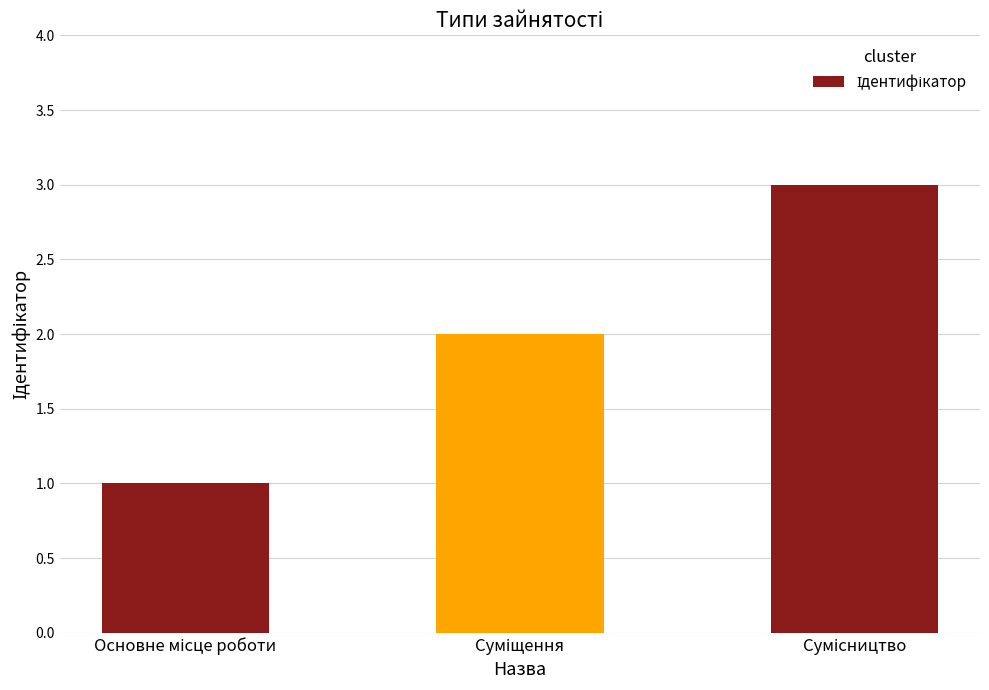

What is the sum of all values?

6